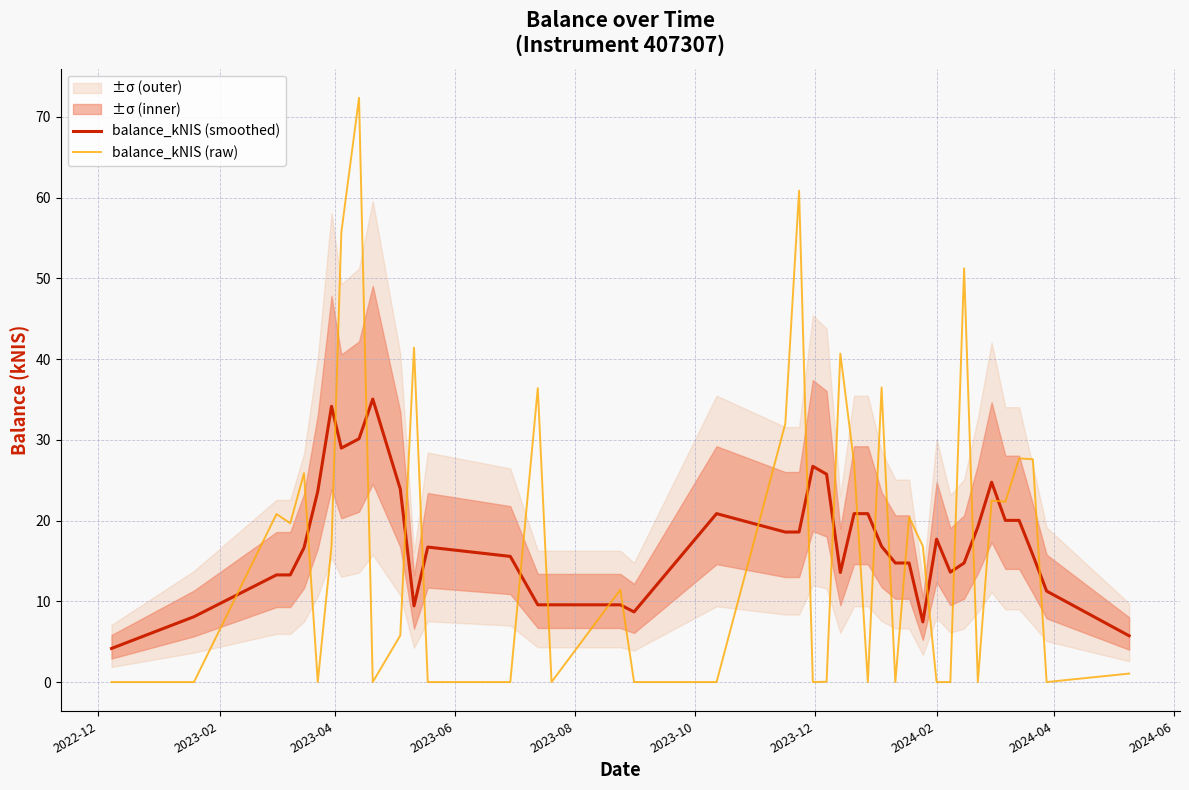

After their last crossing, which series has the higher values: balance_kNIS (raw) or balance_kNIS (smoothed)?

balance_kNIS (smoothed)